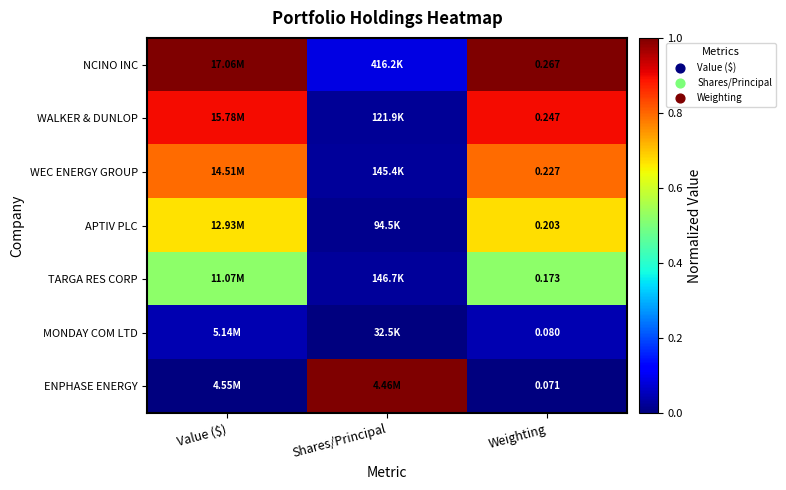

Which category has the lowest value across all series?

Shares/Principal